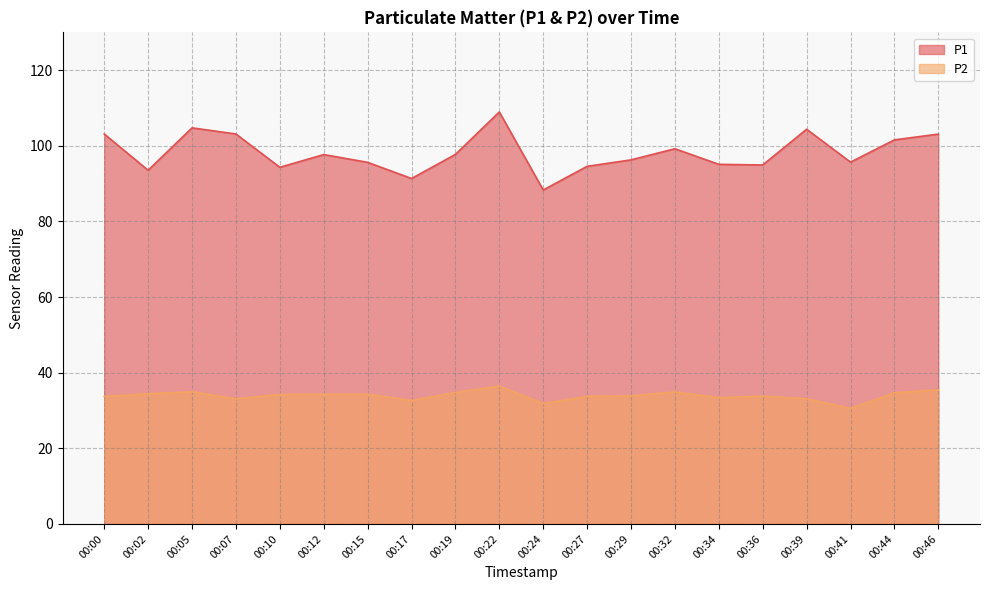

The P2 series shows 31.9 at 00:24. True or false?

True